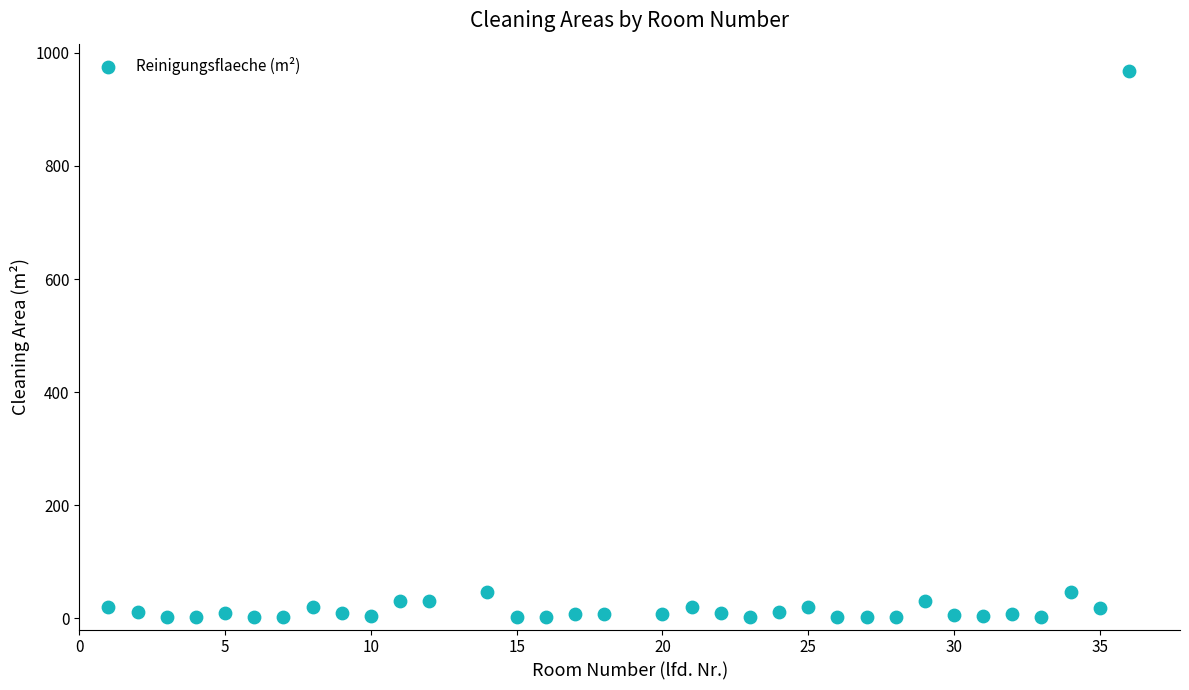

What is the range of X values (max minus min)?

35.0